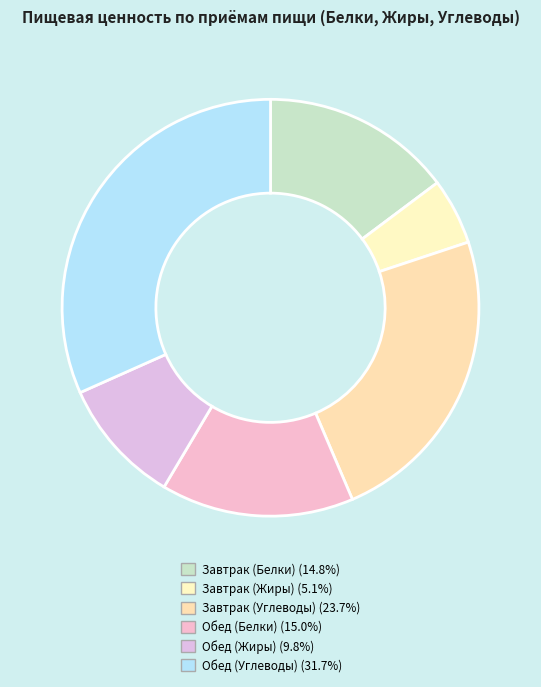

How many segments does this pie chart have?

6